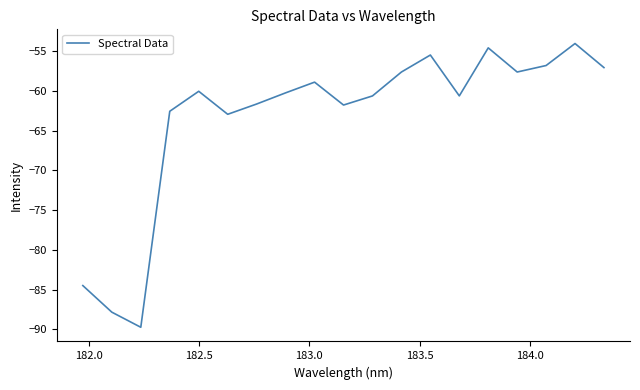

What is the difference between the maximum and minimum values?

35.7